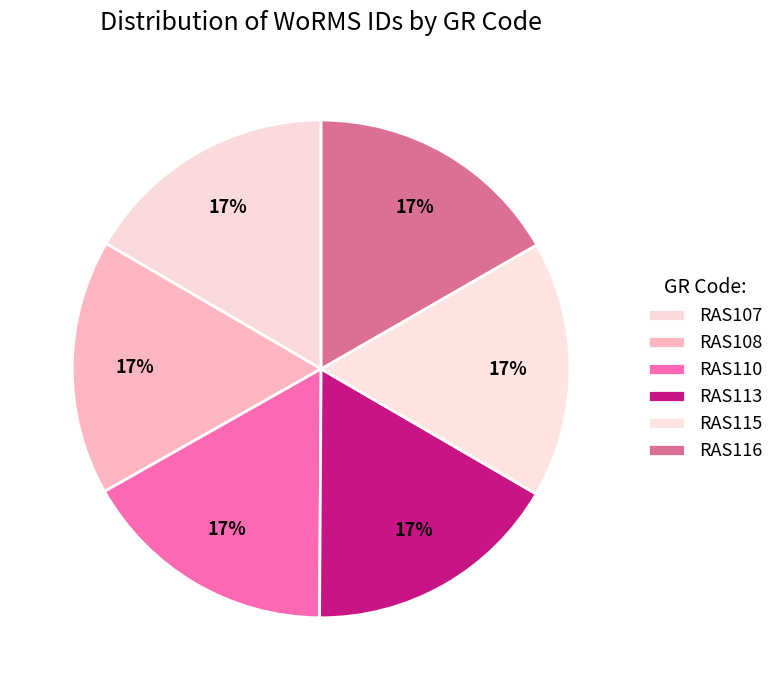

Does RAS116 represent more than half of the total?

No